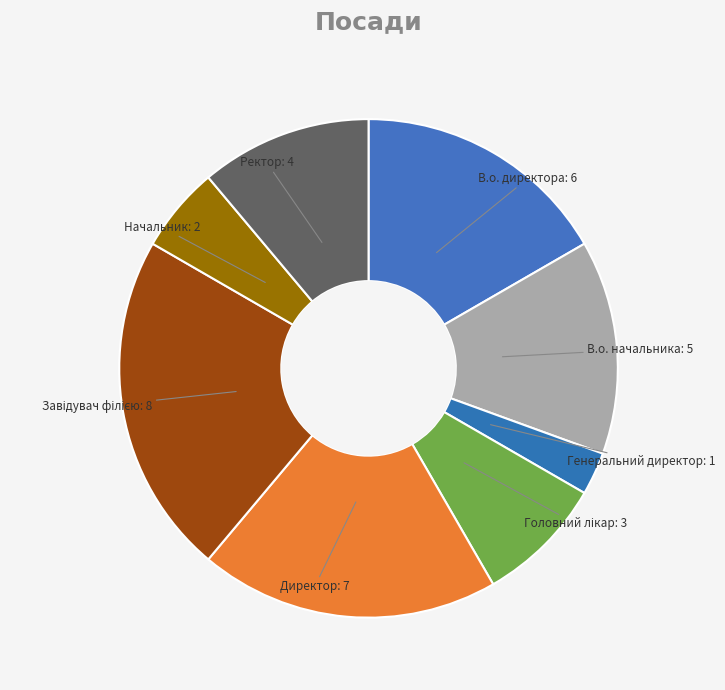

How many segments does this pie chart have?

8